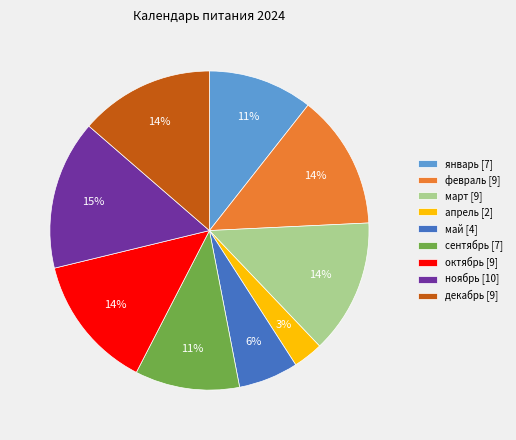

To the nearest percent, what portion does январь represent?

11%